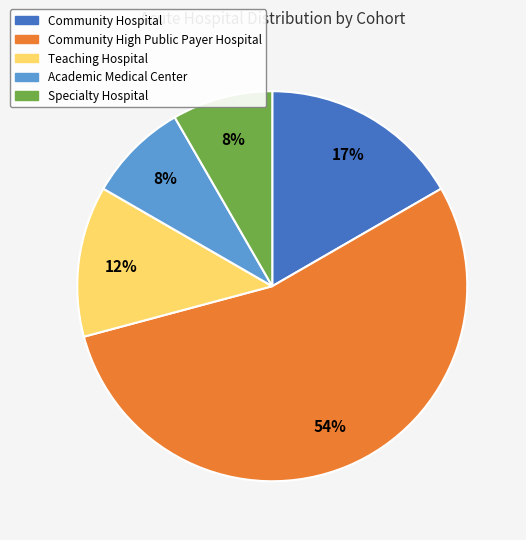

Is there a majority slice in this chart?

Yes